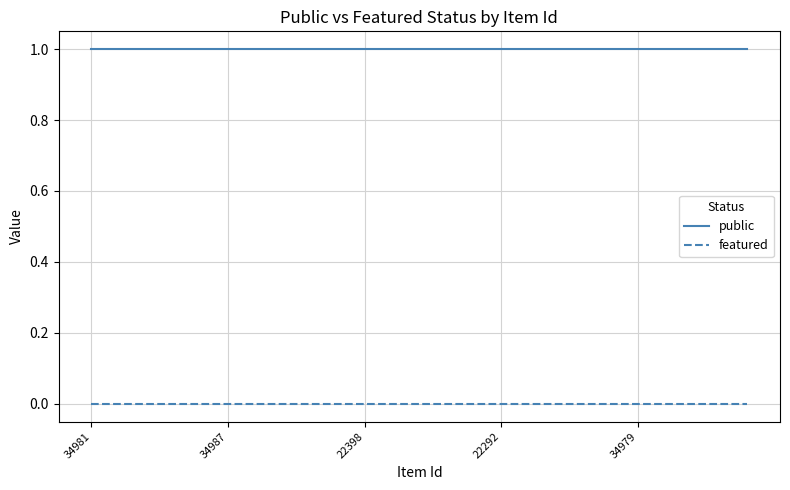

Which series has the largest total across all categories?

public